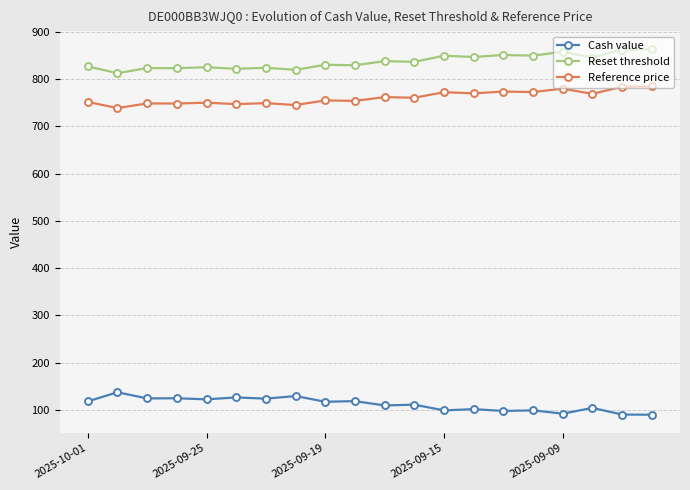

True or false: Reference price has more than 2 interior local peaks.

True